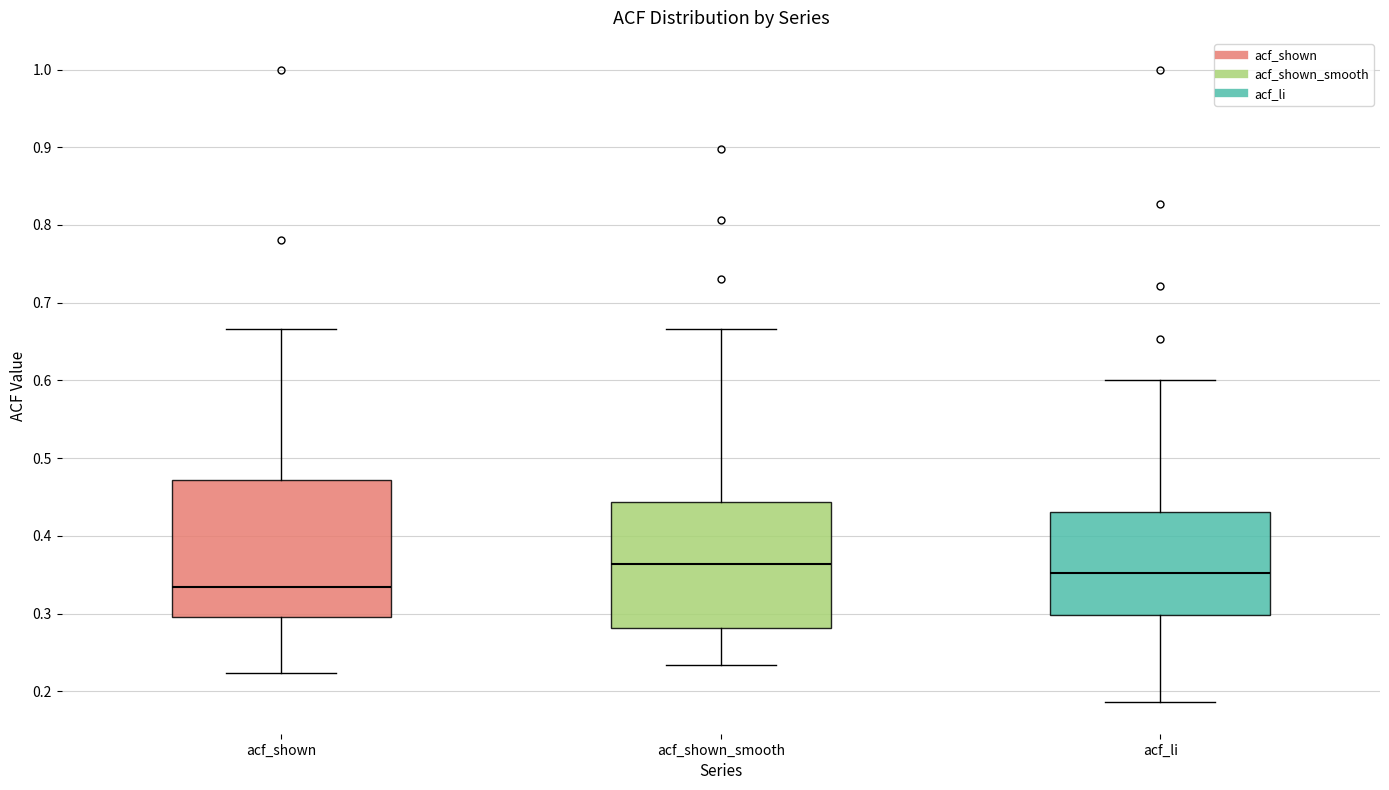

Where does the lower whisker of the box for acf_shown_smooth end on the y-axis? The values are not printed on the chart, so give them approximately, as read against the axis.

0.23